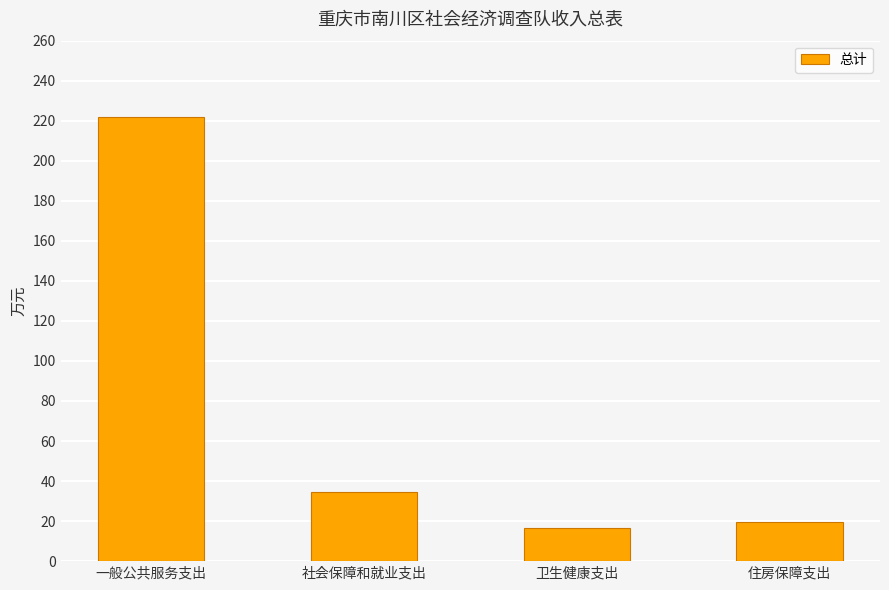

List the labels in order of value, smallest first.

卫生健康支出, 住房保障支出, 社会保障和就业支出, 一般公共服务支出